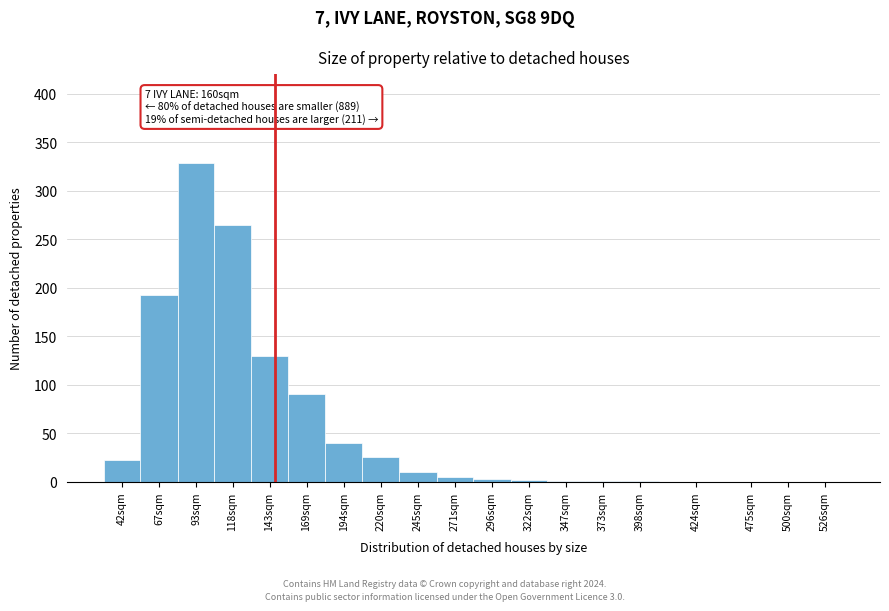

What is the sum of all values?

1115